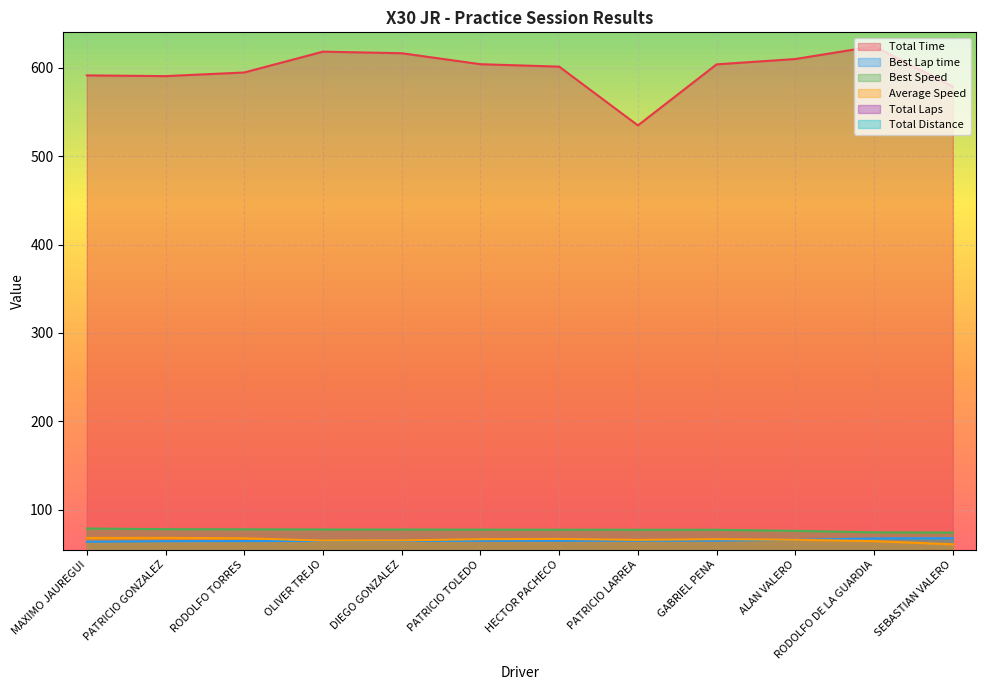

Reading left to right, extract all data points from this chart.

Total Time: 591.3	590.5	594.6	618.2	616.4	604.0	601.2	534.8	603.8	609.8	624.2	578.7
Best Lap time: 63.9	64.5	64.7	64.8	64.9	64.9	65.0	65.1	65.1	66.1	67.6	67.9
Best Speed: 78.9	78.1	77.9	77.8	77.7	77.6	77.5	77.4	77.4	76.2	74.5	74.3
Average Speed: 68.2	68.3	67.8	65.2	65.4	66.8	67.1	66.0	66.8	66.1	64.6	61.0
Total Laps: 8.0	8.0	8.0	8.0	8.0	8.0	8.0	7.0	8.0	8.0	8.0	7.0
Total Distance: 11.2	11.2	11.2	11.2	11.2	11.2	11.2	9.8	11.2	11.2	11.2	9.8